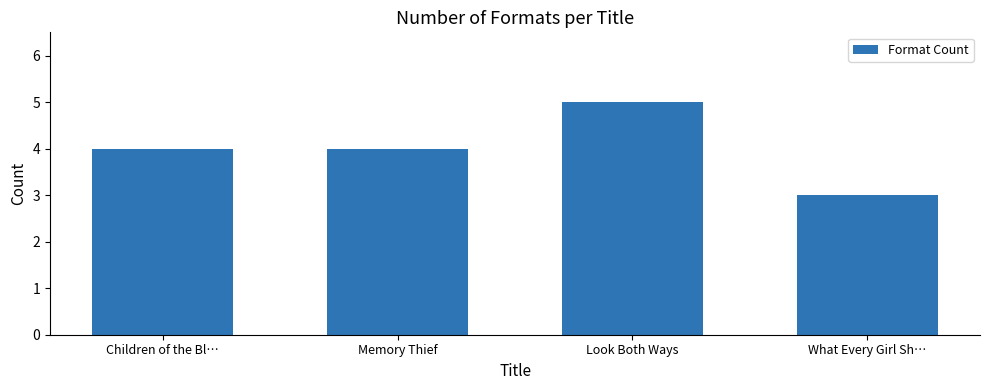

Reading left to right, transcribe all the data shown in this chart.

Children of the Bl…=4	Memory Thief=4	Look Both Ways=5	What Every Girl Sh…=3